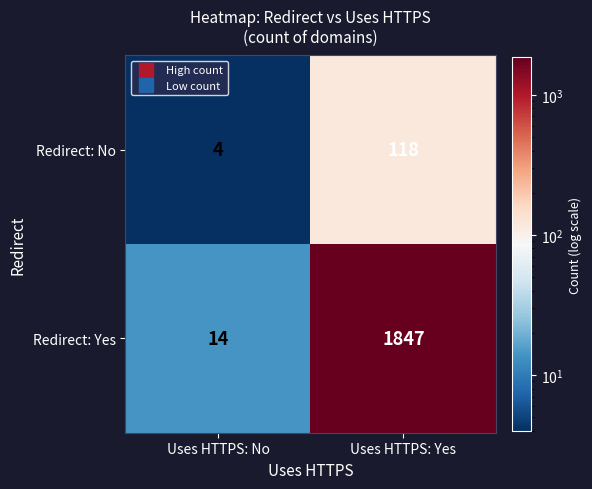

What is the sum of all Redirect: No values?

122